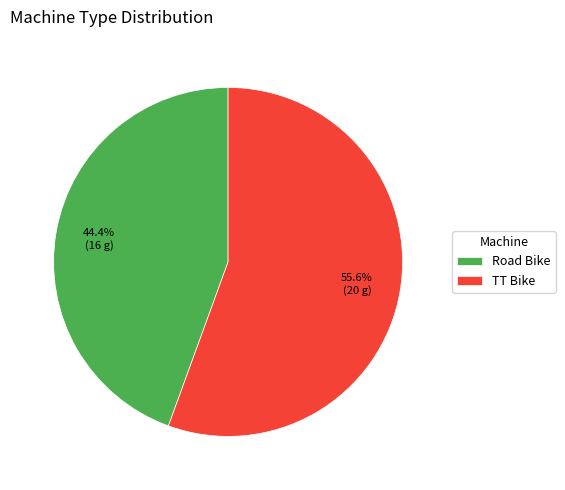

Do TT Bike and Road Bike together represent more than half of the pie?

Yes